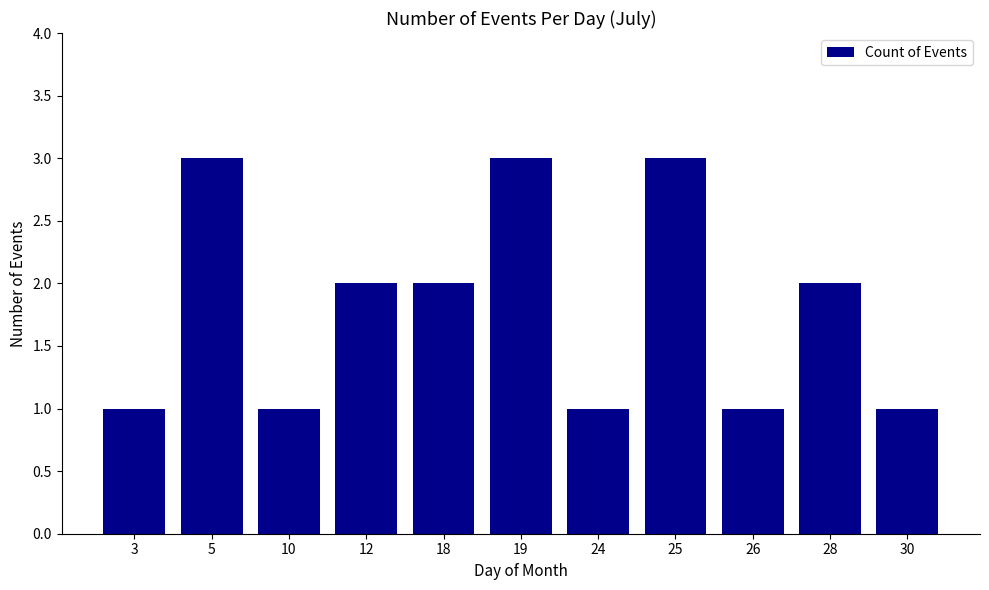

The chart shows a value of 1 at 10. True or false?

True